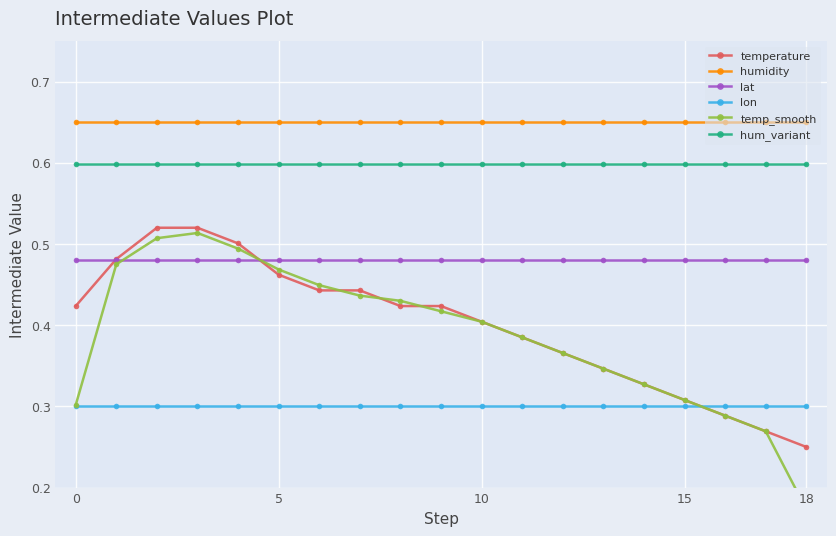

How many lines are shown in the chart?

6